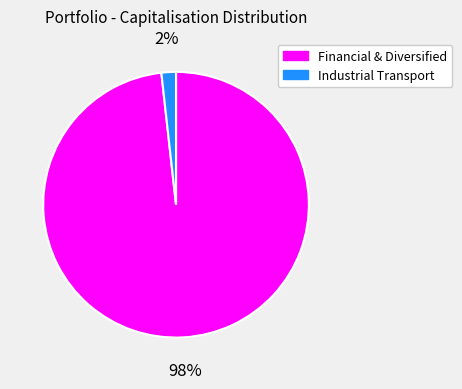

Is there a majority slice in this chart?

Yes